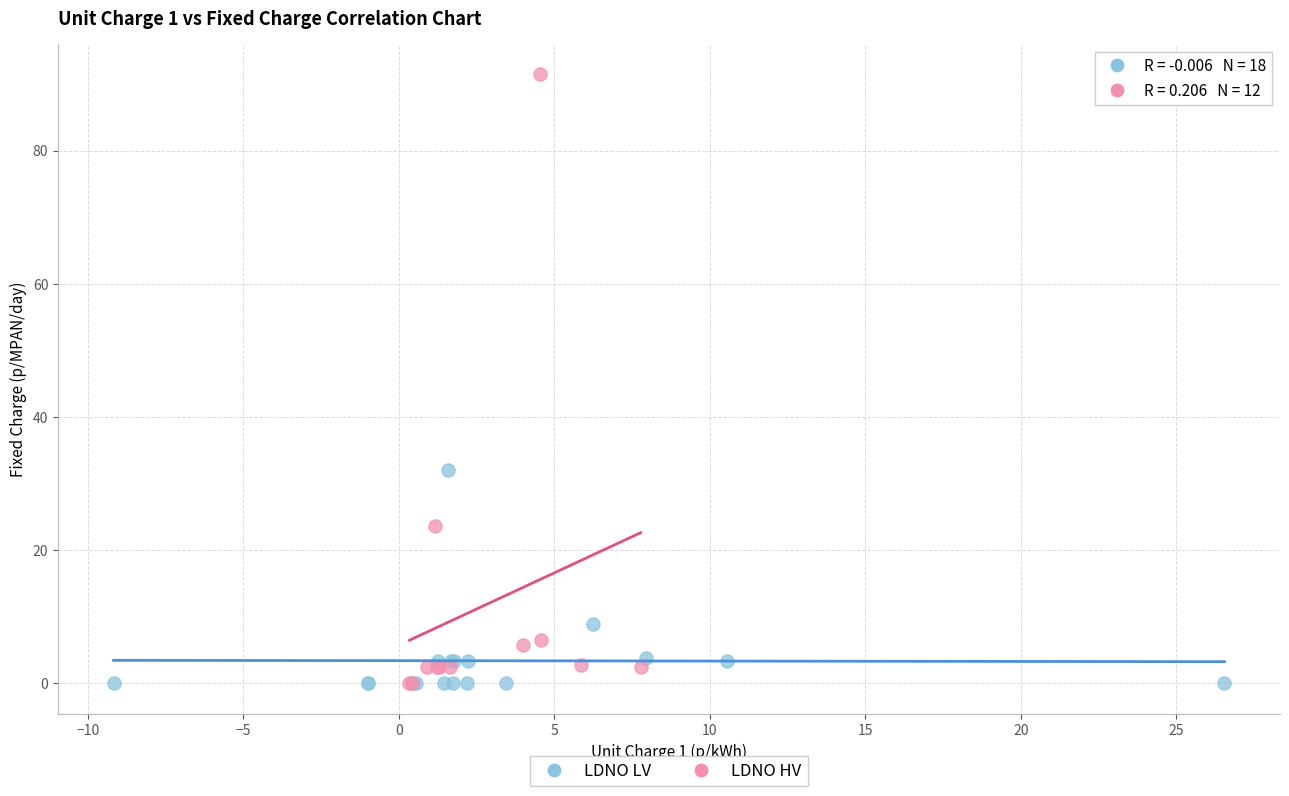

Which series has the largest Y range (max minus min)?

LDNO HV